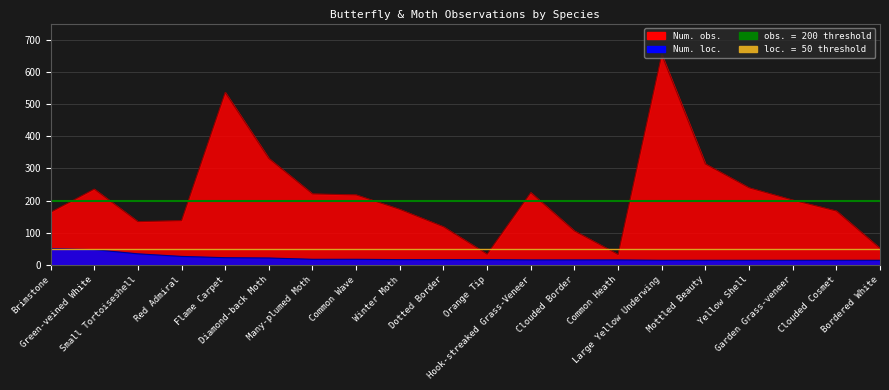

True or false: Num. obs. has more than 0 points higher than both neighbors.

True